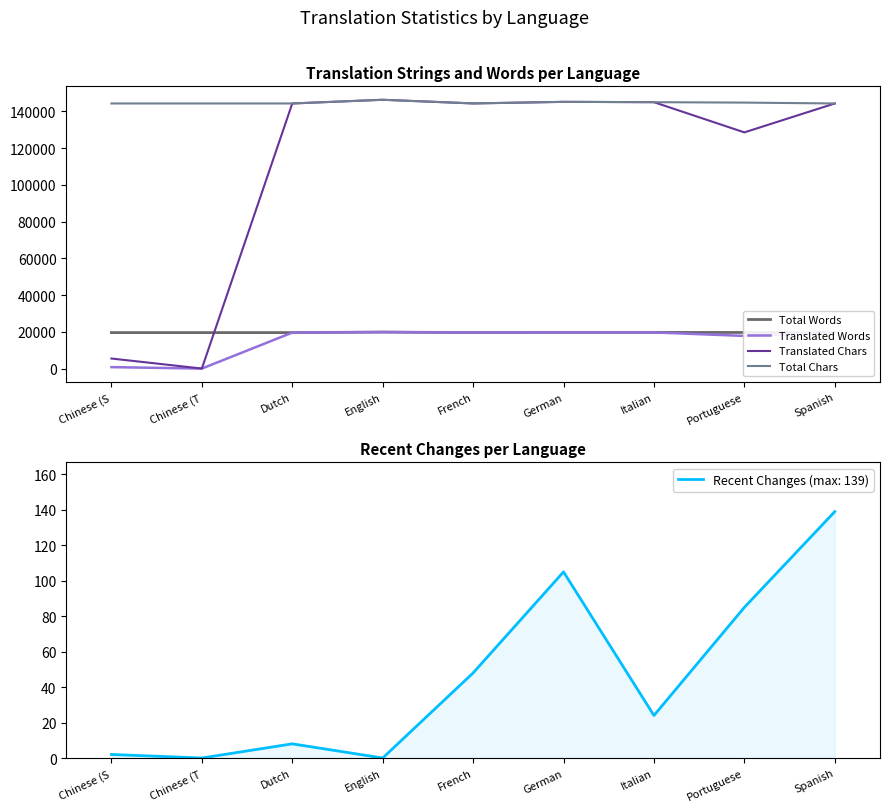

What is the difference between the maximum and minimum values in the Total Chars series?

2012